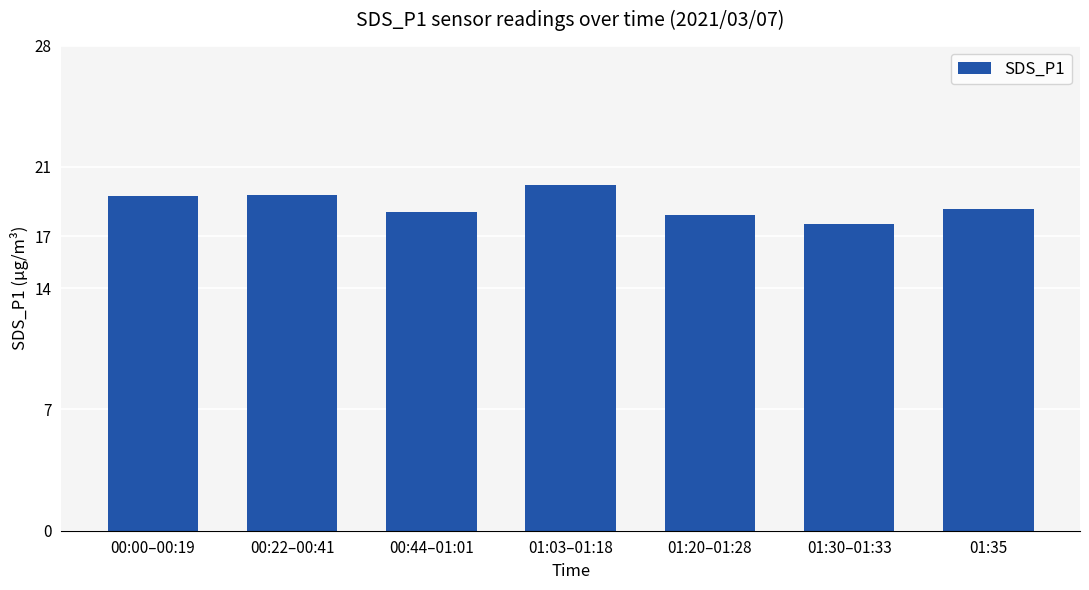

What is the ratio of the value at 01:03–01:18 to the value at 01:35?

1.1